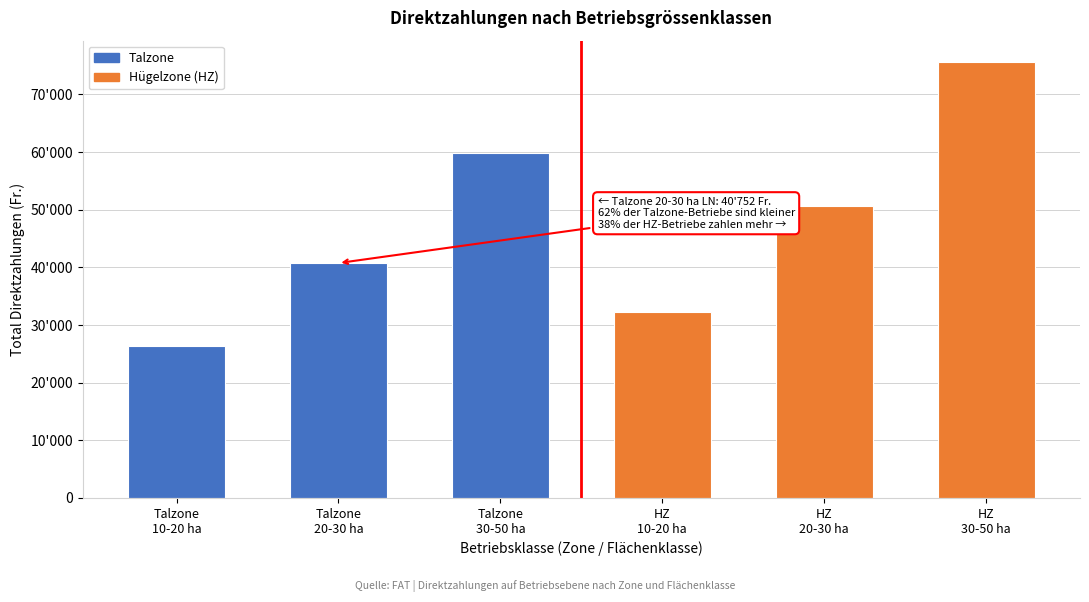

Does the chart contain any negative values?

No